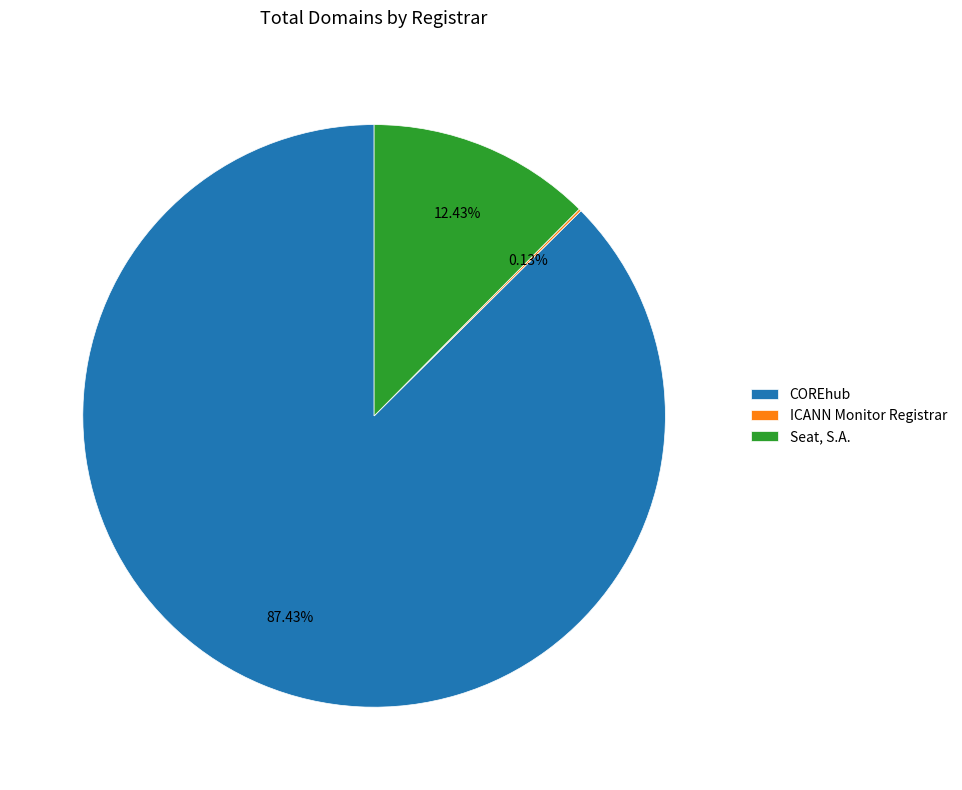

Approximately how many times larger is the value at COREhub compared to Seat, S.A.?

7.0